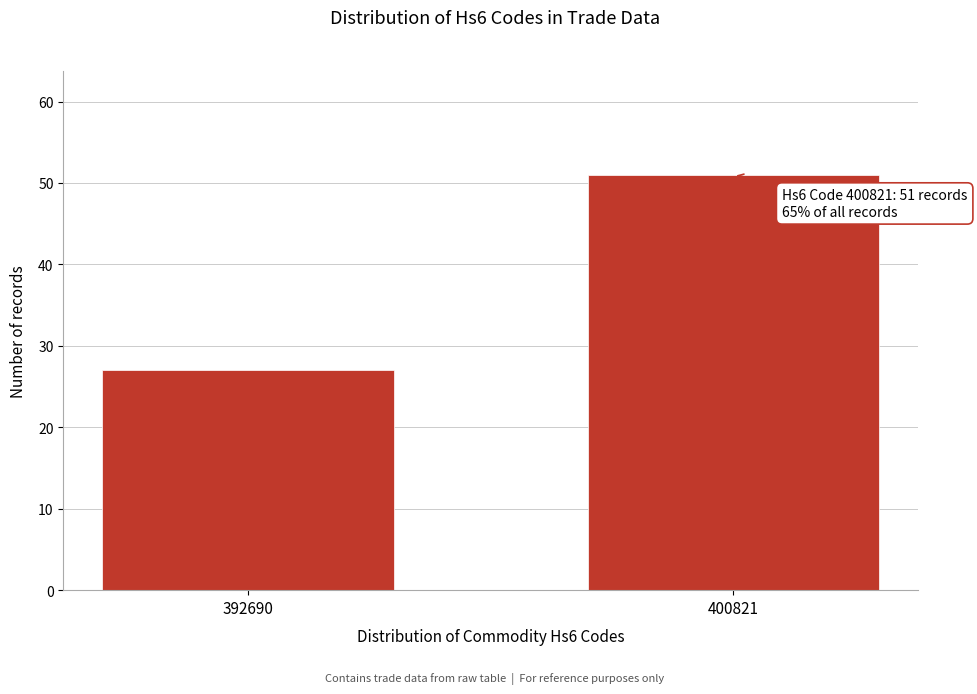

Reading left to right, what are all the values shown in this chart?

27	51